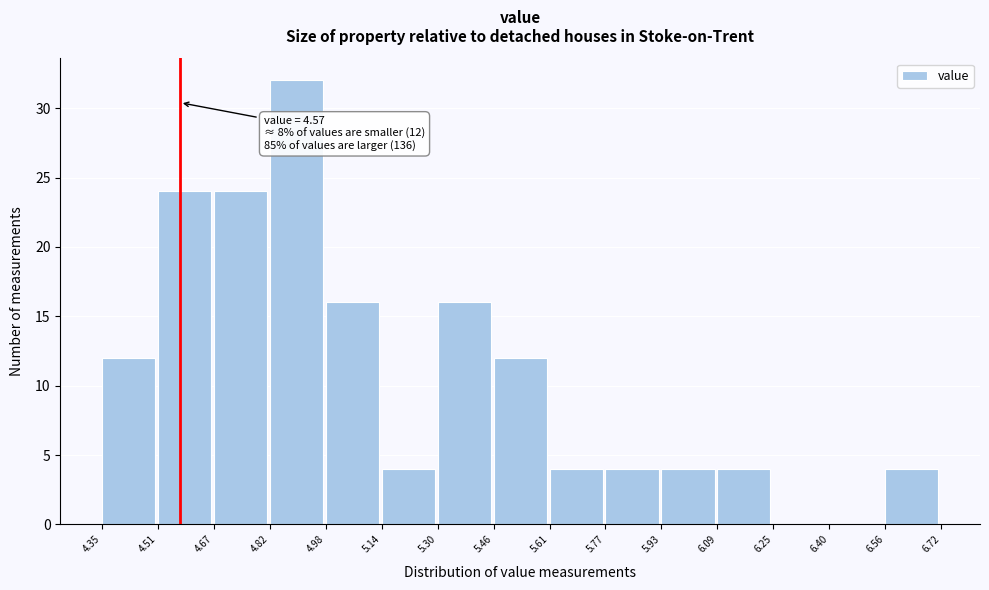

Over which range of the x-axis is the bar tallest?

4.82 to 4.98